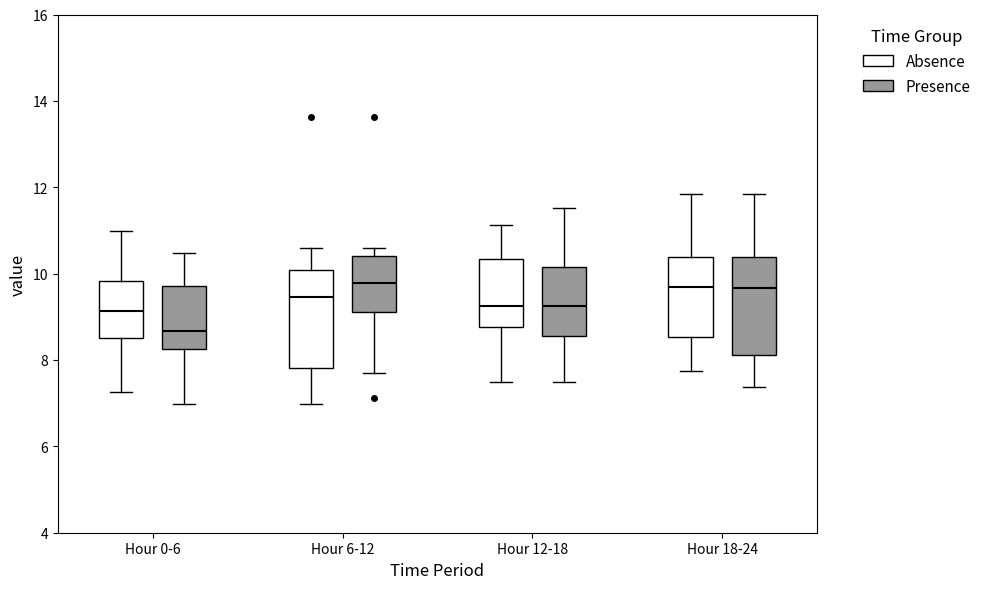

Reading left to right, transcribe this box plot: for each box, give where its median line is, the range the box spans, and where its two whiskers end, as read against the y-axis. The values are not printed on the chart, so give them approximately, as read against the axis.

Hour 0-6 (Absence): median 9.2, box 8.6 to 9.8, whiskers 7.2 to 11.0
Hour 0-6 (Presence): median 8.6, box 8.2 to 9.8, whiskers 7.0 to 10.4
Hour 6-12 (Absence): median 9.4, box 7.8 to 10.0, whiskers 7.0 to 10.6
Hour 6-12 (Presence): median 9.8, box 9.2 to 10.4, whiskers 7.8 to 10.6
Hour 12-18 (Absence): median 9.2, box 8.8 to 10.4, whiskers 7.6 to 11.2
Hour 12-18 (Presence): median 9.2, box 8.6 to 10.2, whiskers 7.6 to 11.6
Hour 18-24 (Absence): median 9.6, box 8.6 to 10.4, whiskers 7.8 to 11.8
Hour 18-24 (Presence): median 9.6, box 8.2 to 10.4, whiskers 7.4 to 11.8